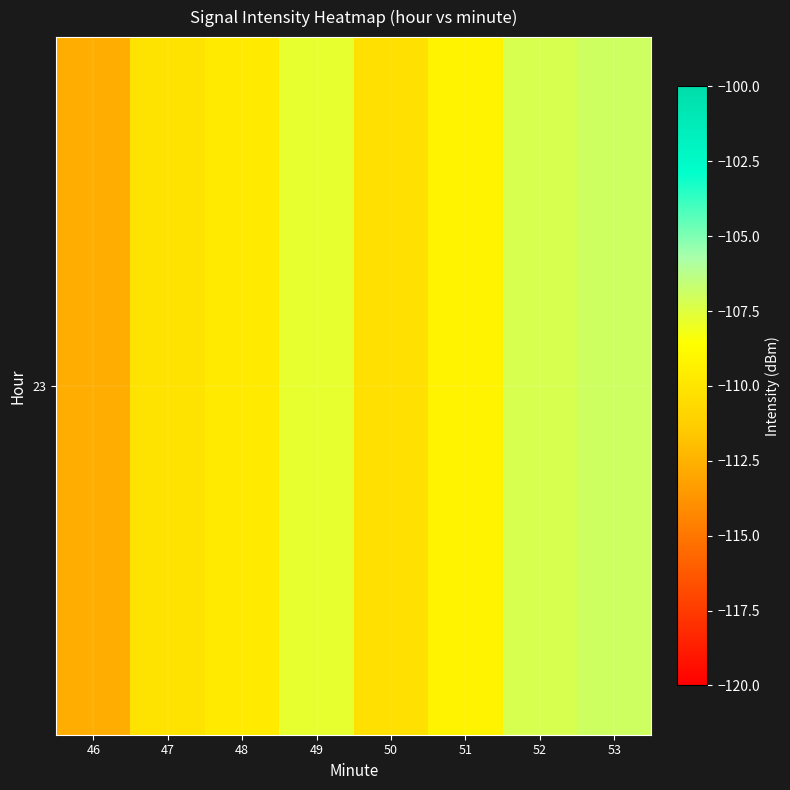

At which label is the value closest to -109?

51